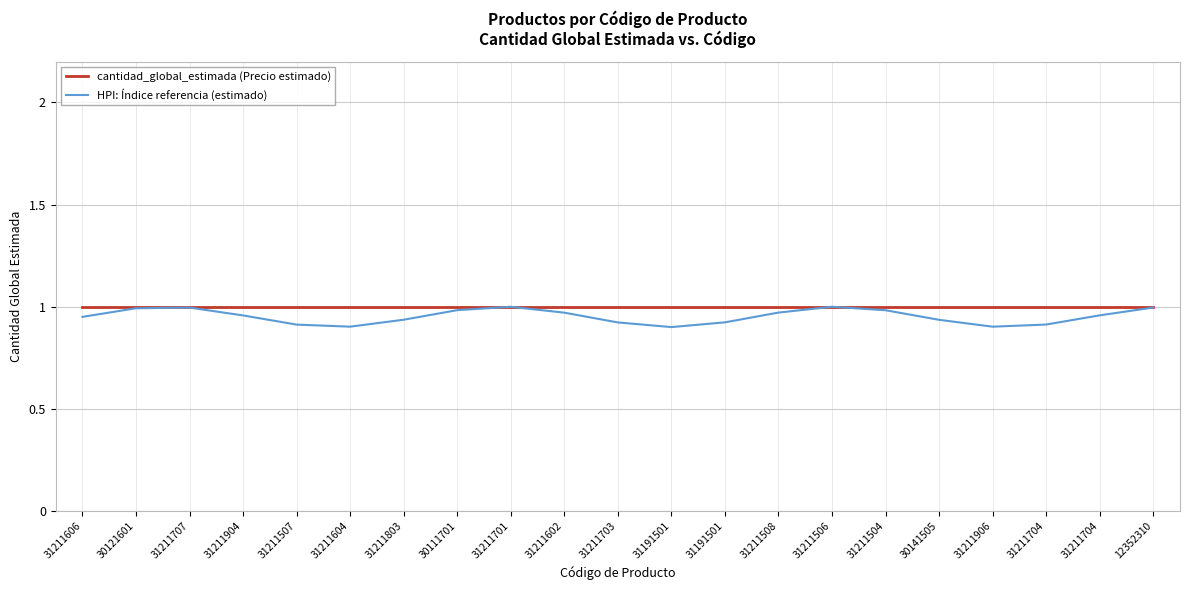

At which category is the sum across all series the highest?

31211506